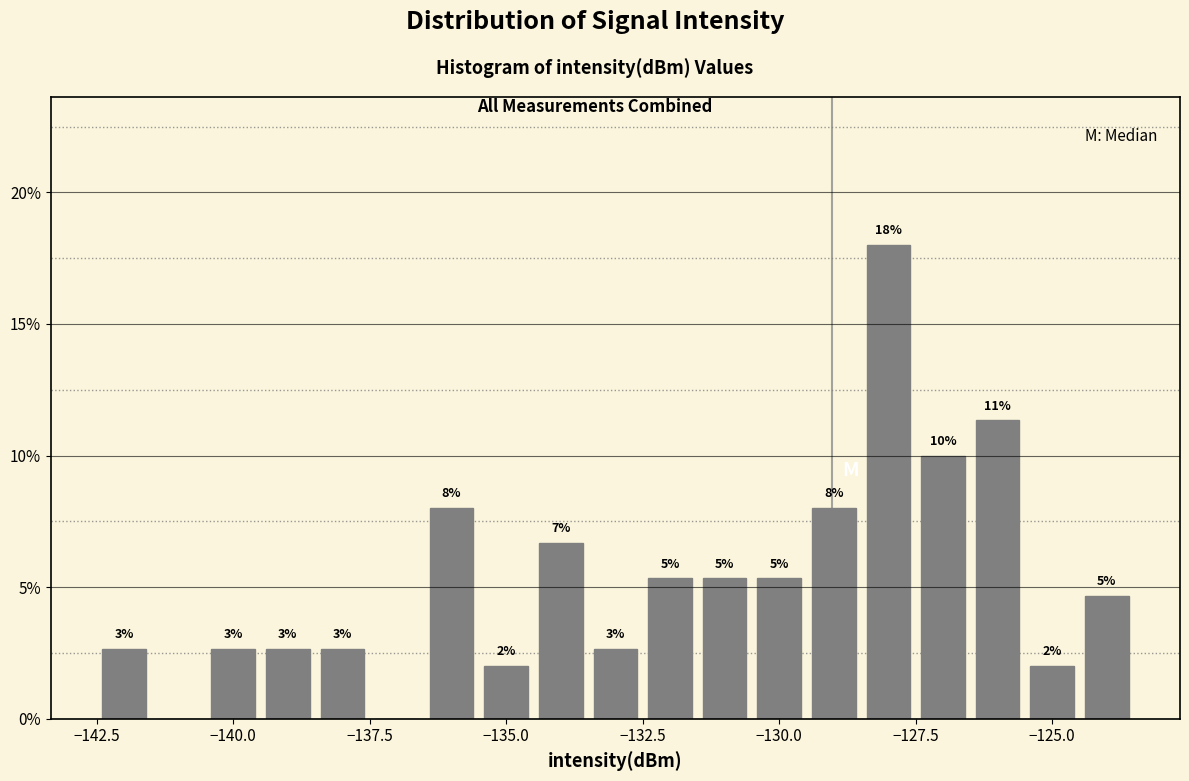

Read against the x-axis, roughly where is the centre of the tallest bar?

-128.0